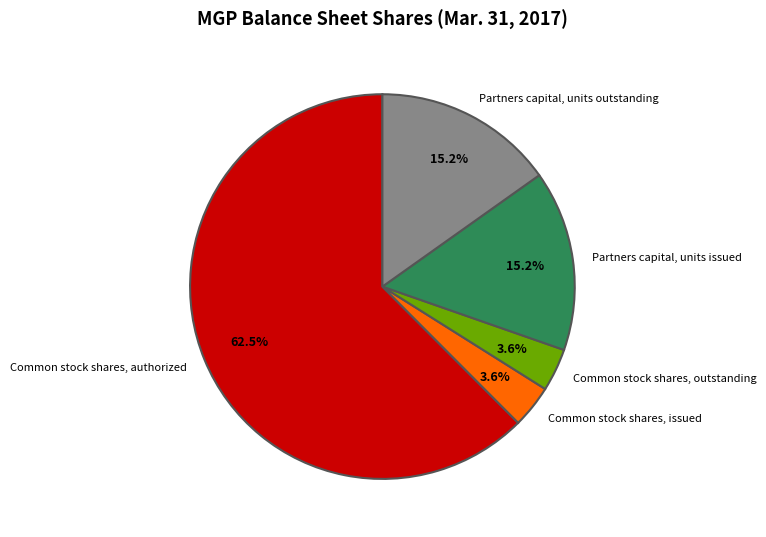

Count the number of slices in the pie.

5